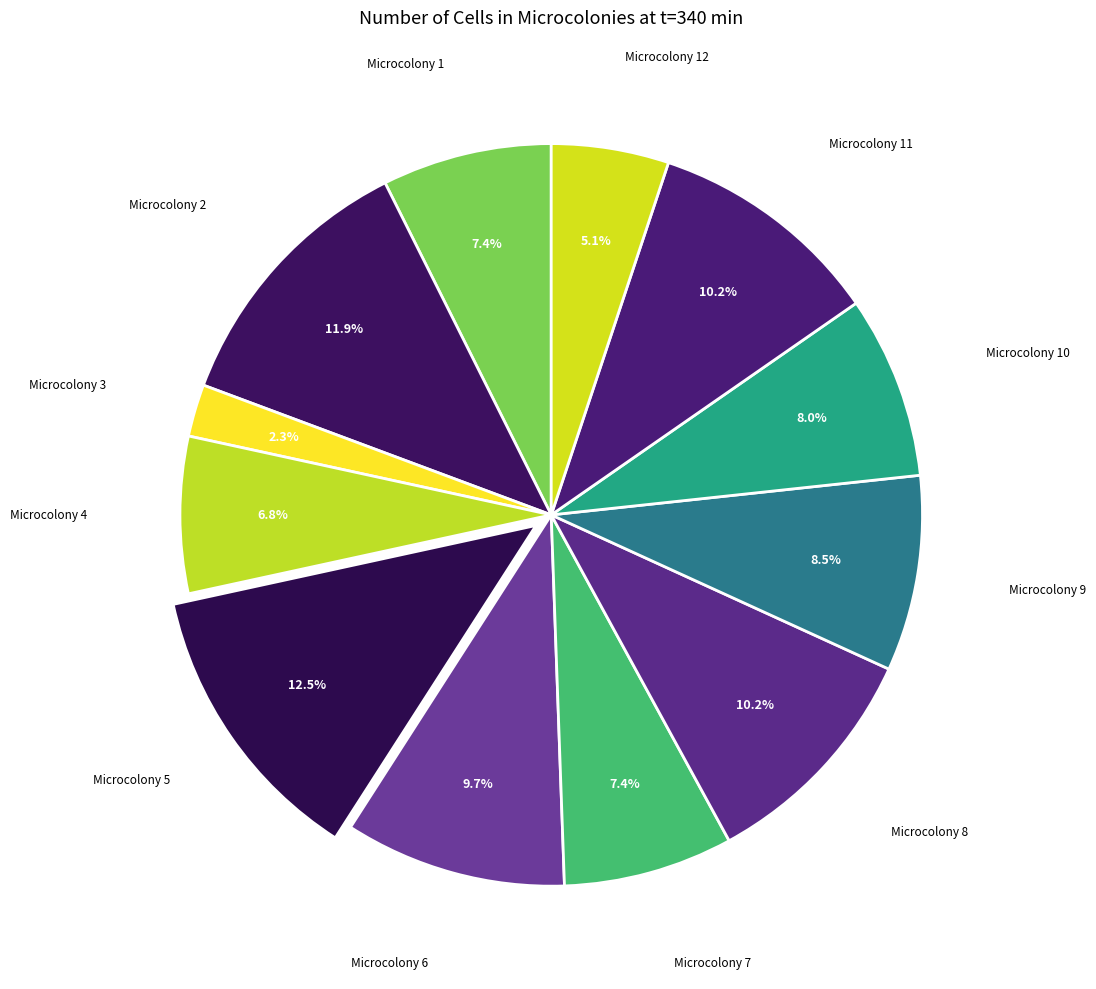

How many segments does this pie chart have?

12